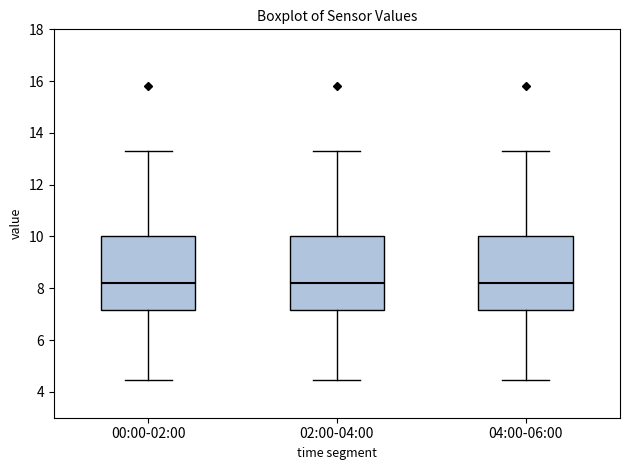

Reading left to right, read every box against the y-axis: the position of its median line, the range the box covers, and the ends of its whiskers. The values are not printed on the chart, so give them approximately, as read against the axis.

00:00-02:00: median 8.2, box 7.2 to 10.0, whiskers 4.4 to 13.4
02:00-04:00: median 8.2, box 7.2 to 10.0, whiskers 4.4 to 13.4
04:00-06:00: median 8.2, box 7.2 to 10.0, whiskers 4.4 to 13.4